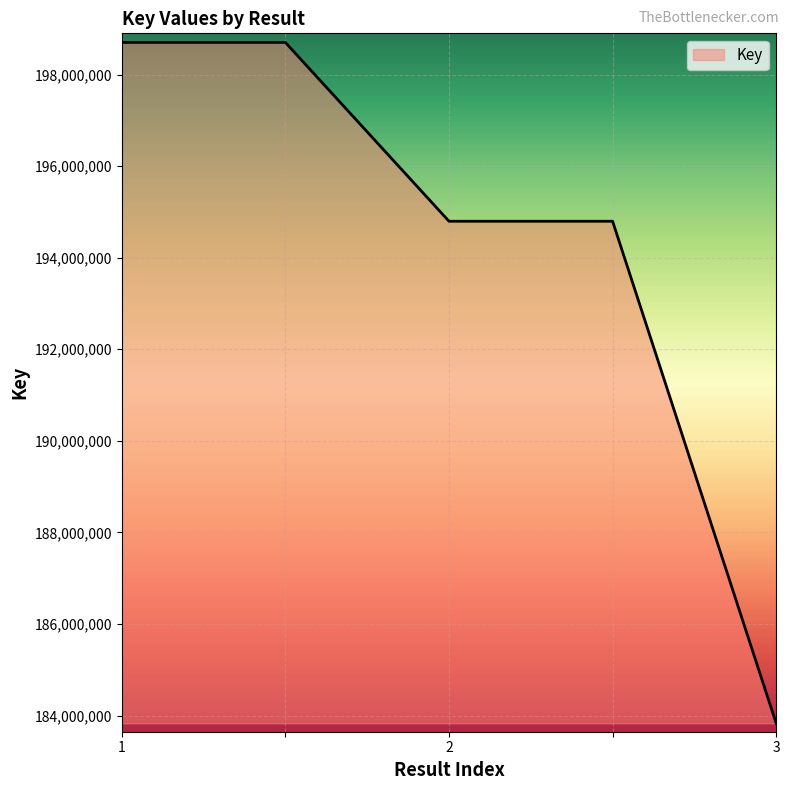

What is the difference between the maximum and minimum values?

14870541